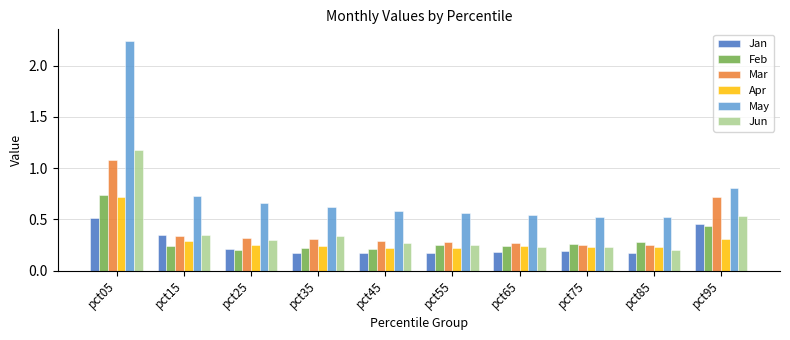

The May series shows 0.3 at pct75. True or false?

False